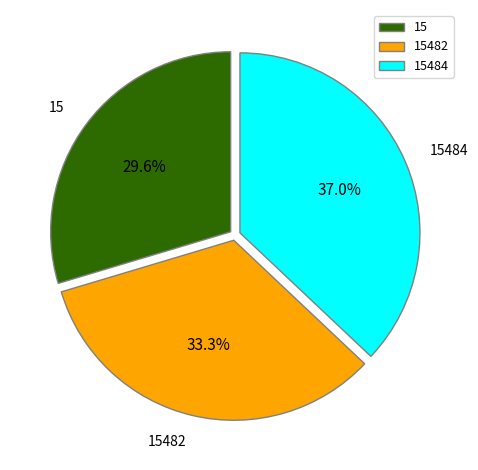

To the nearest percent, what percentage of the pie is 15482?

33%